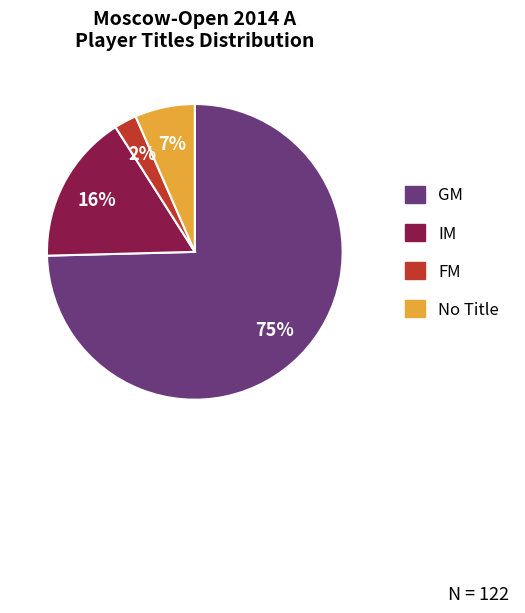

Does any single category account for the majority?

Yes